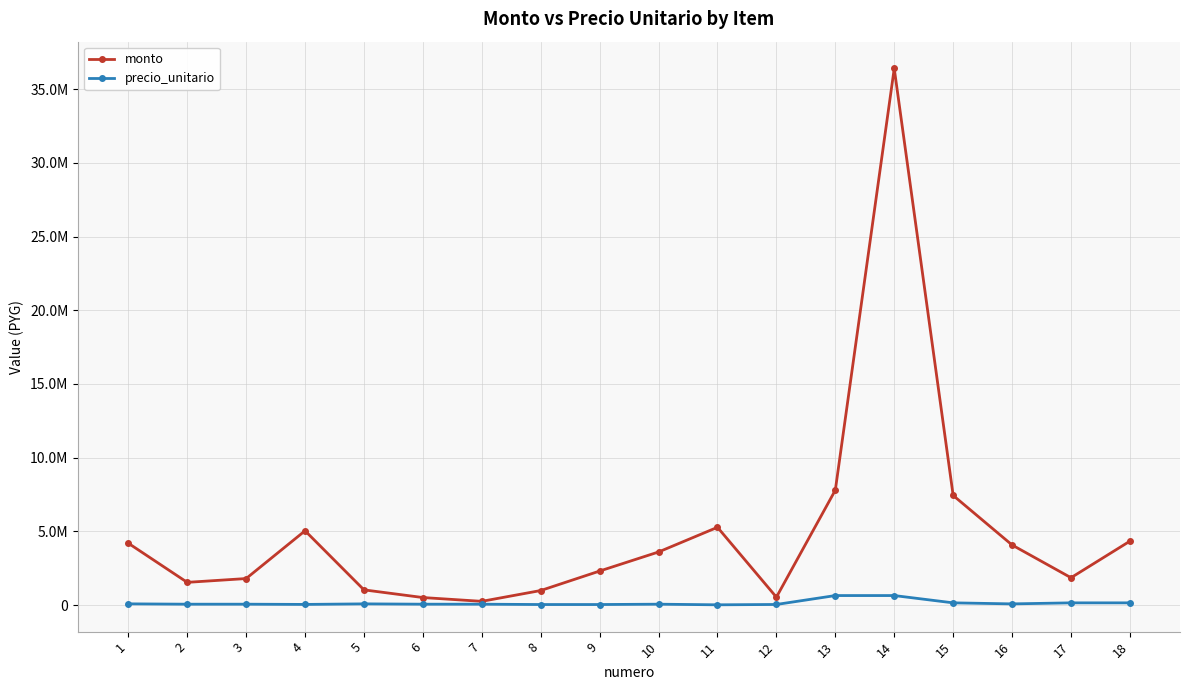

Where does the precio_unitario series first go above 64400?

1